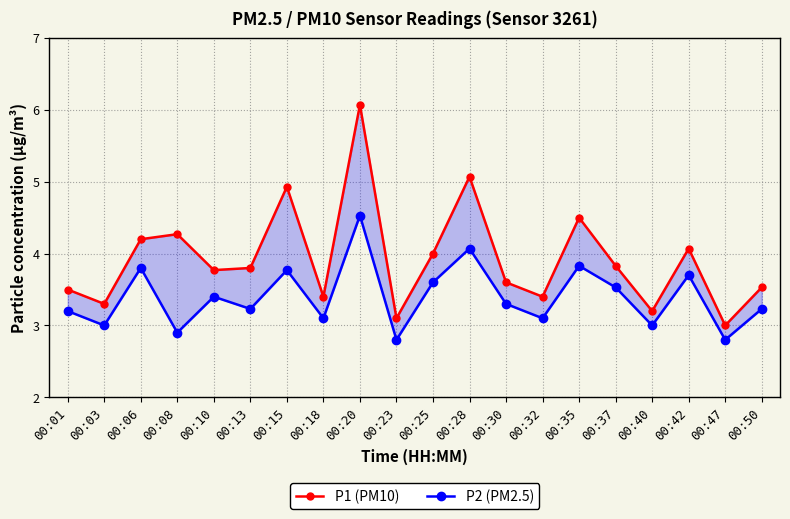

Between 00:03 and 00:25, which is larger?

00:25